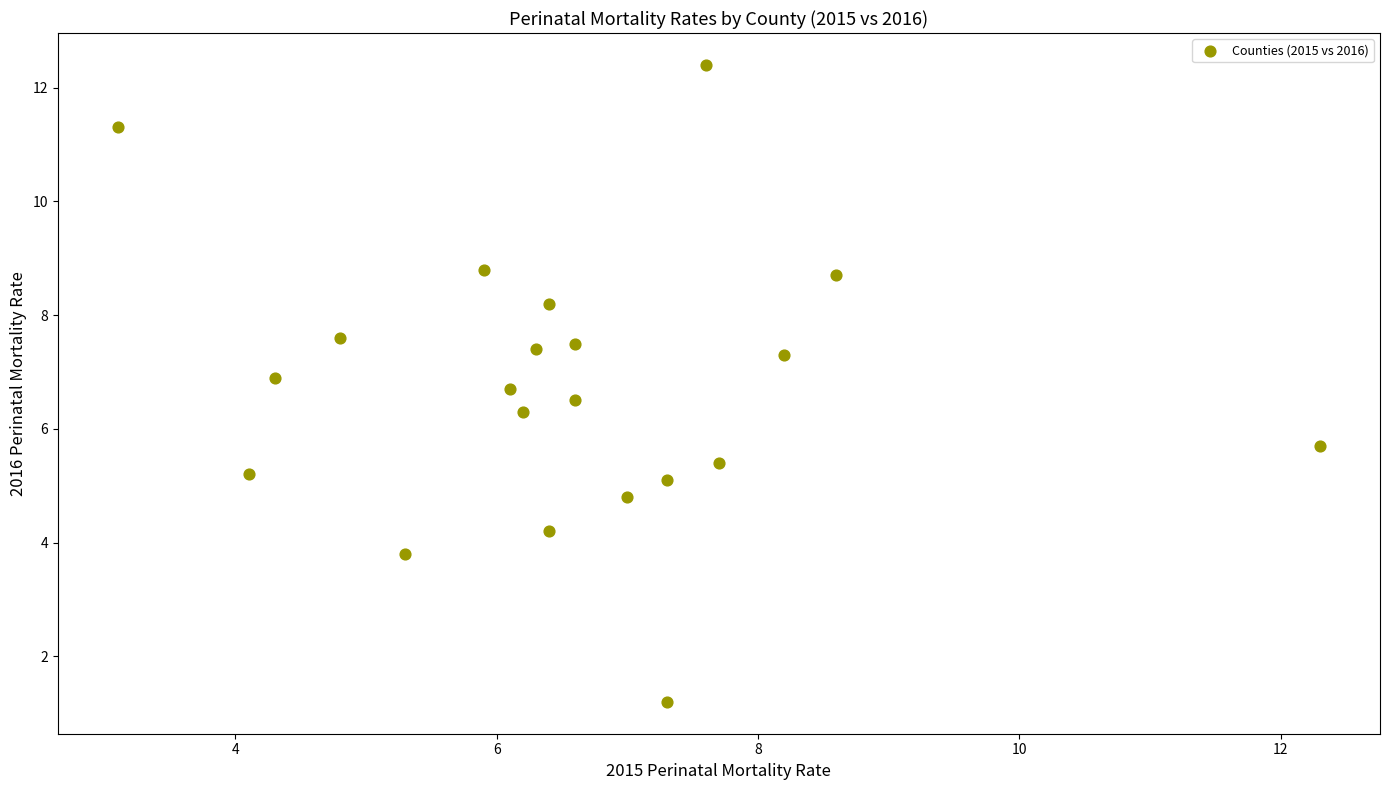

What is the range of X values (max minus min)?

9.2